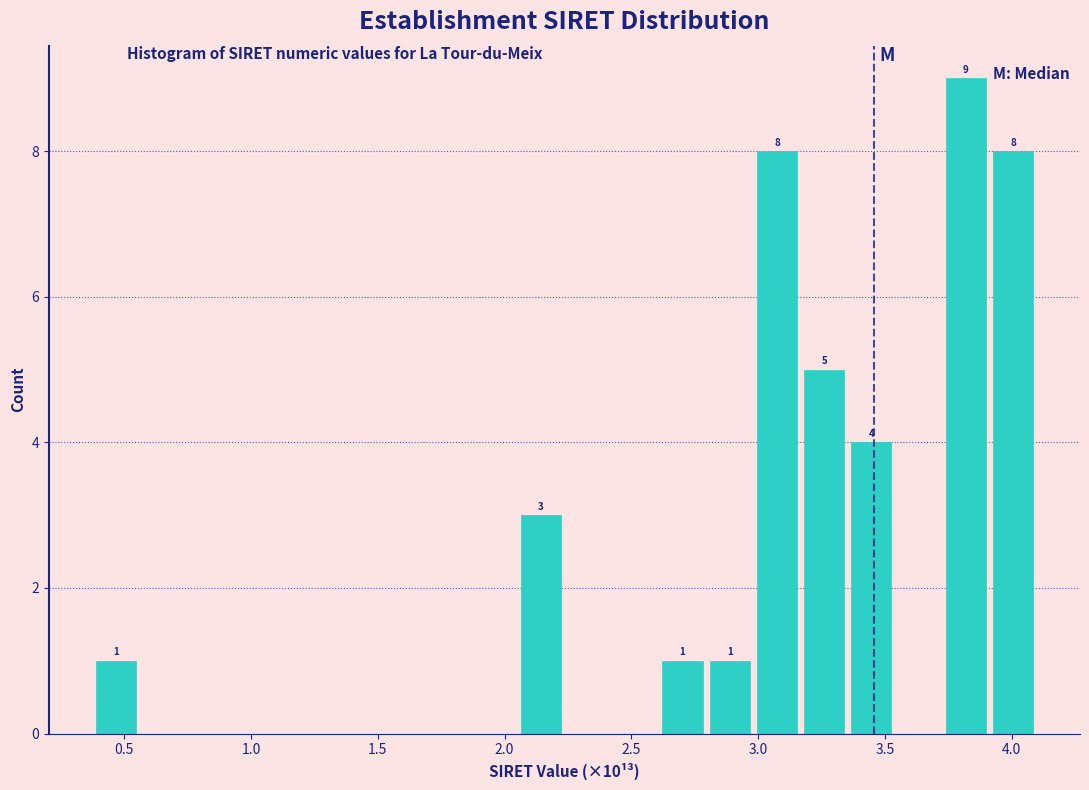

Read against the x-axis, roughly where is the centre of the tallest bar?

3.80